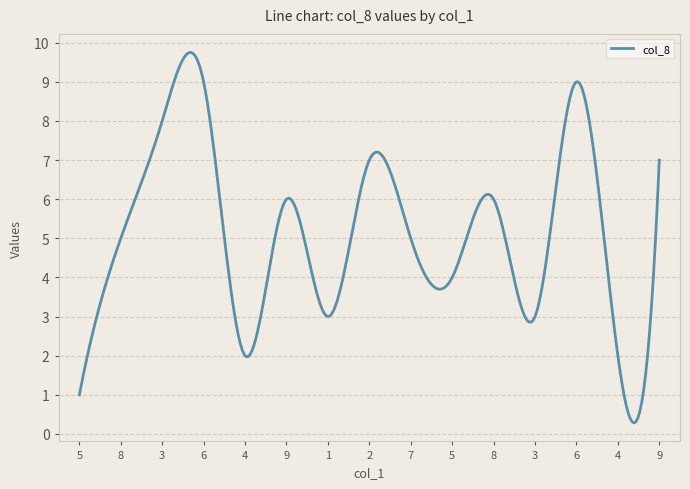

What is the difference between the maximum and minimum values?

9.5